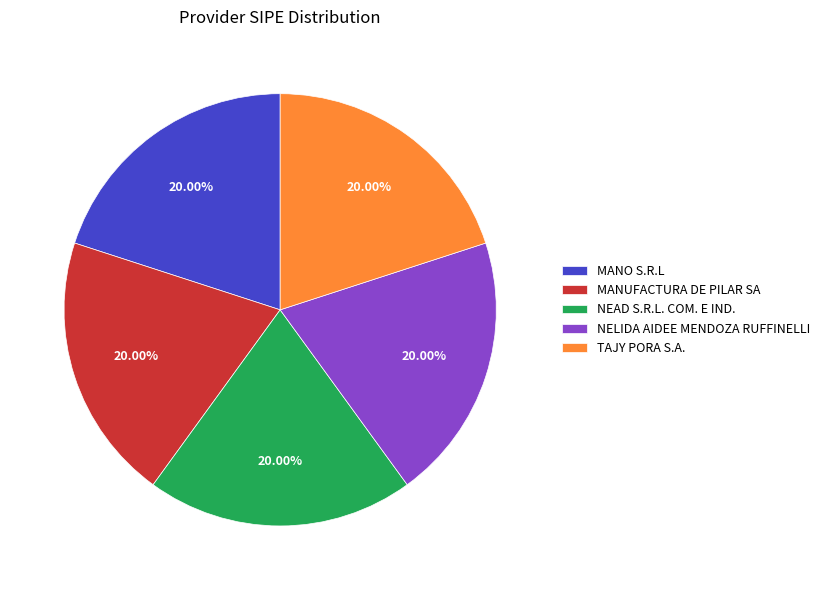

Do MANUFACTURA DE PILAR SA and TAJY PORA S.A. together represent more than half of the pie?

No